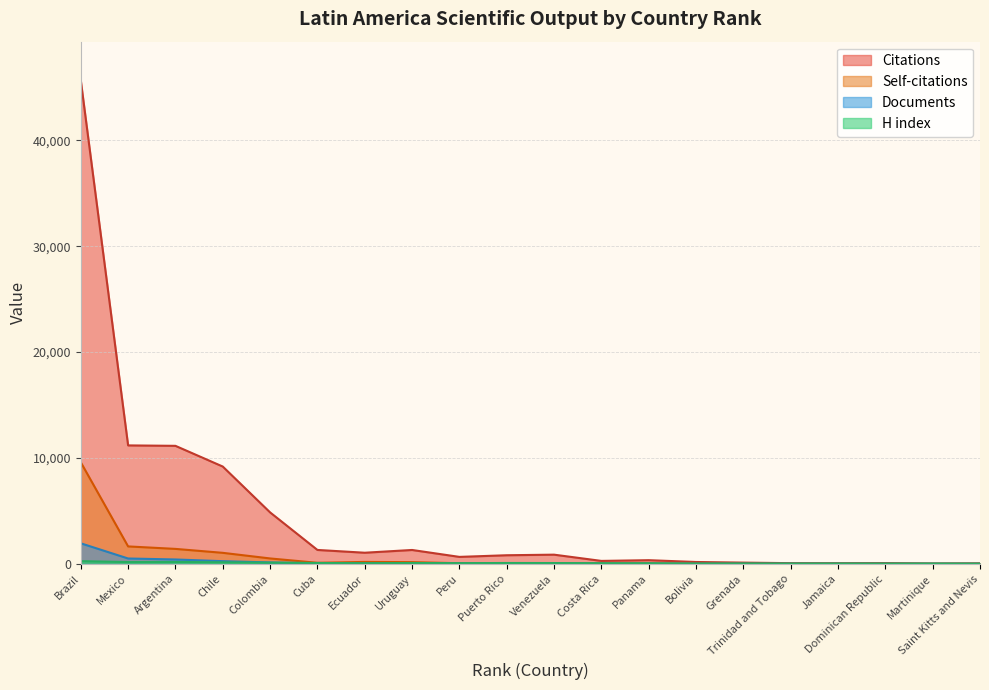

Which series ends up on top after the final intersection of Self-citations and H index?

H index